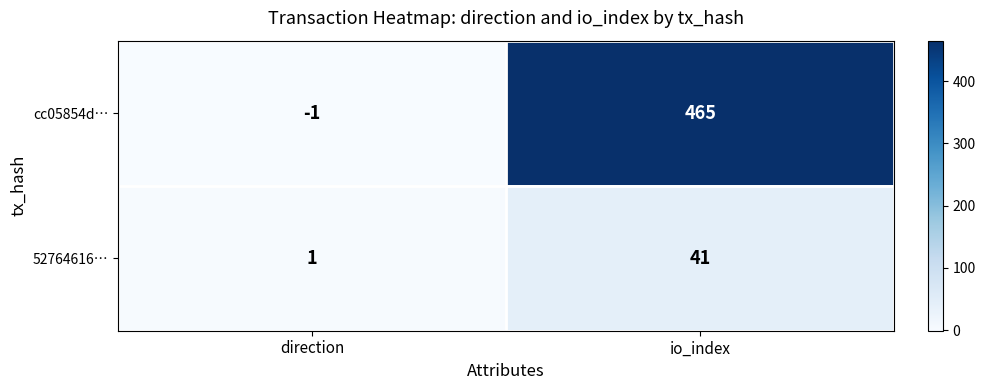

Between direction and io_index, which series saw the biggest shift?

cc05854d…